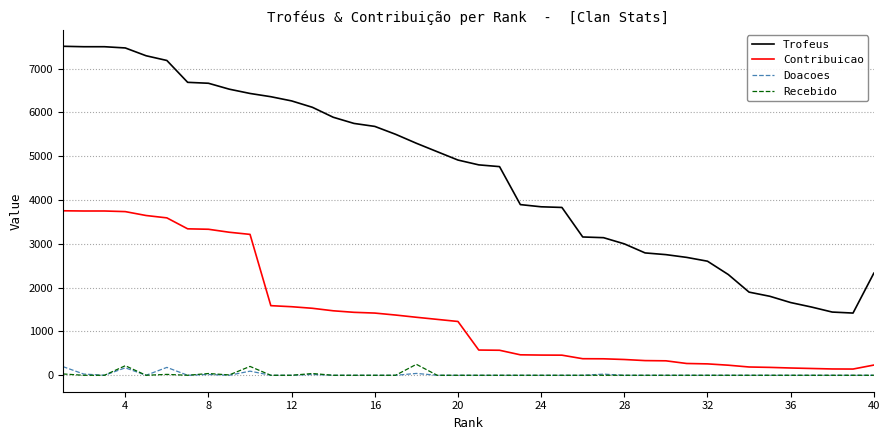

True or false: Recebido and Contribuicao intersect in this chart.

False